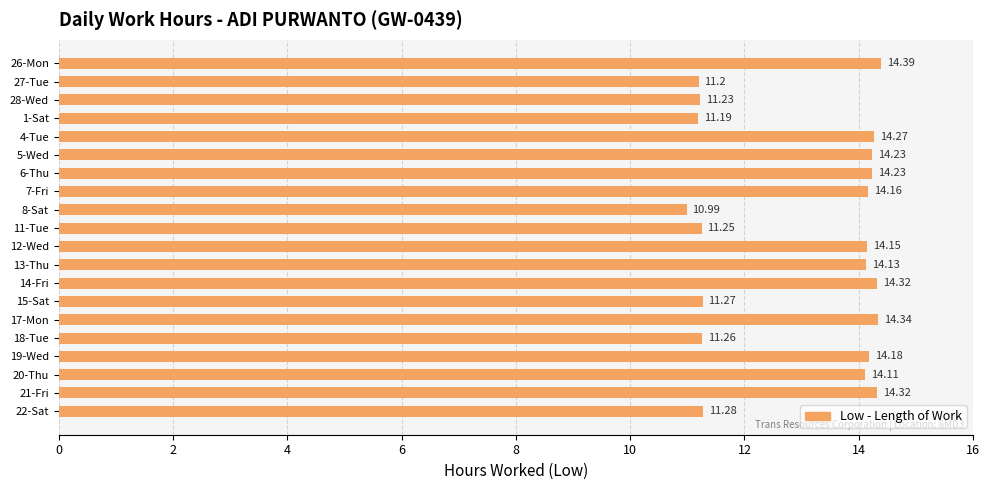

What is the maximum value shown in the chart?

14.4